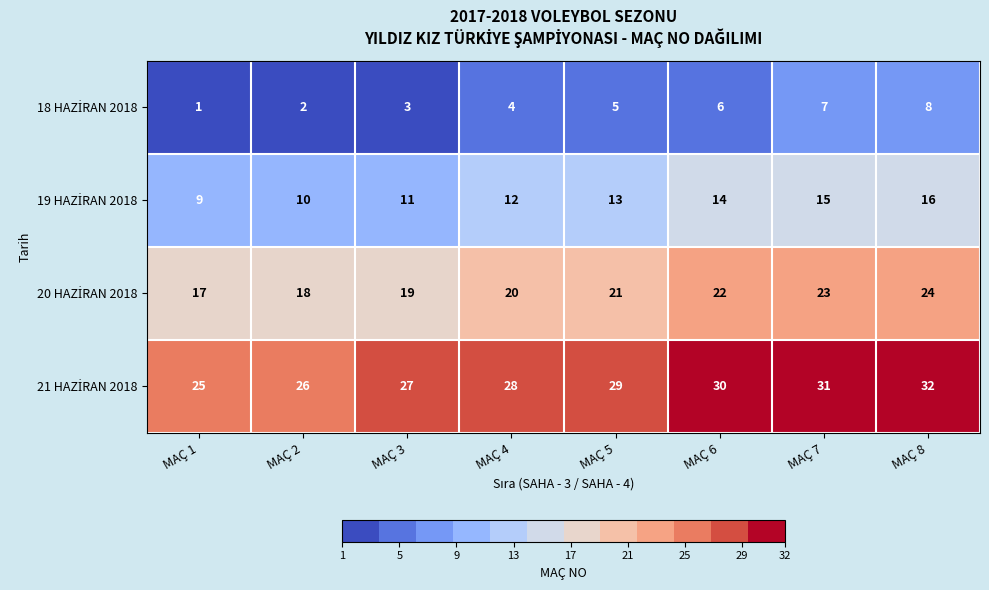

What is the total value across all series at MAÇ 6?

72